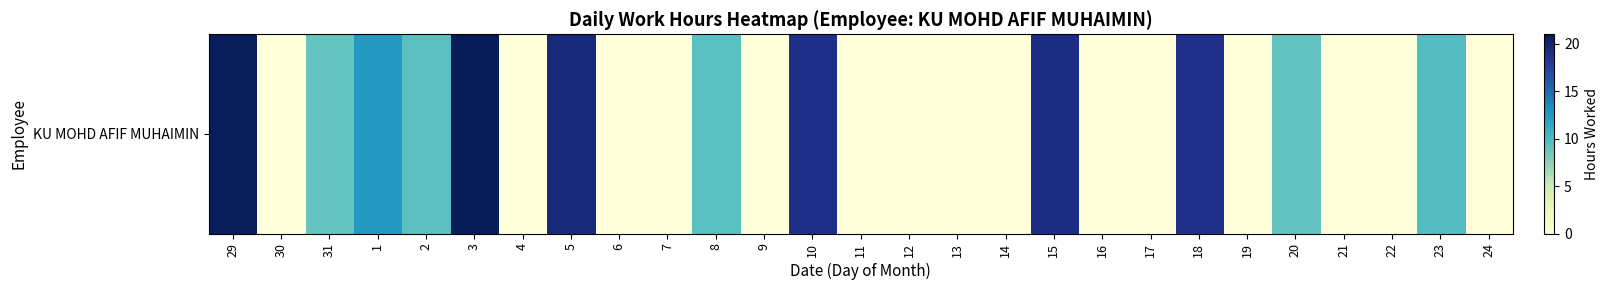

True or false: the data shows 11.2 at 3.

False